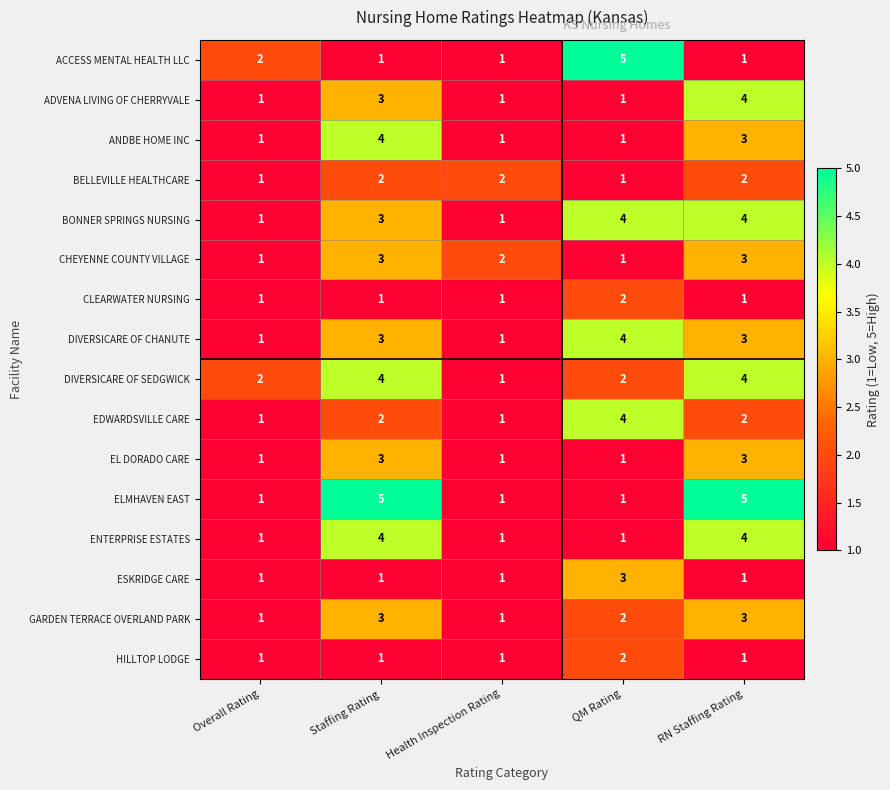

True or false: HILLTOP LODGE has a value of 0 at Staffing Rating.

False